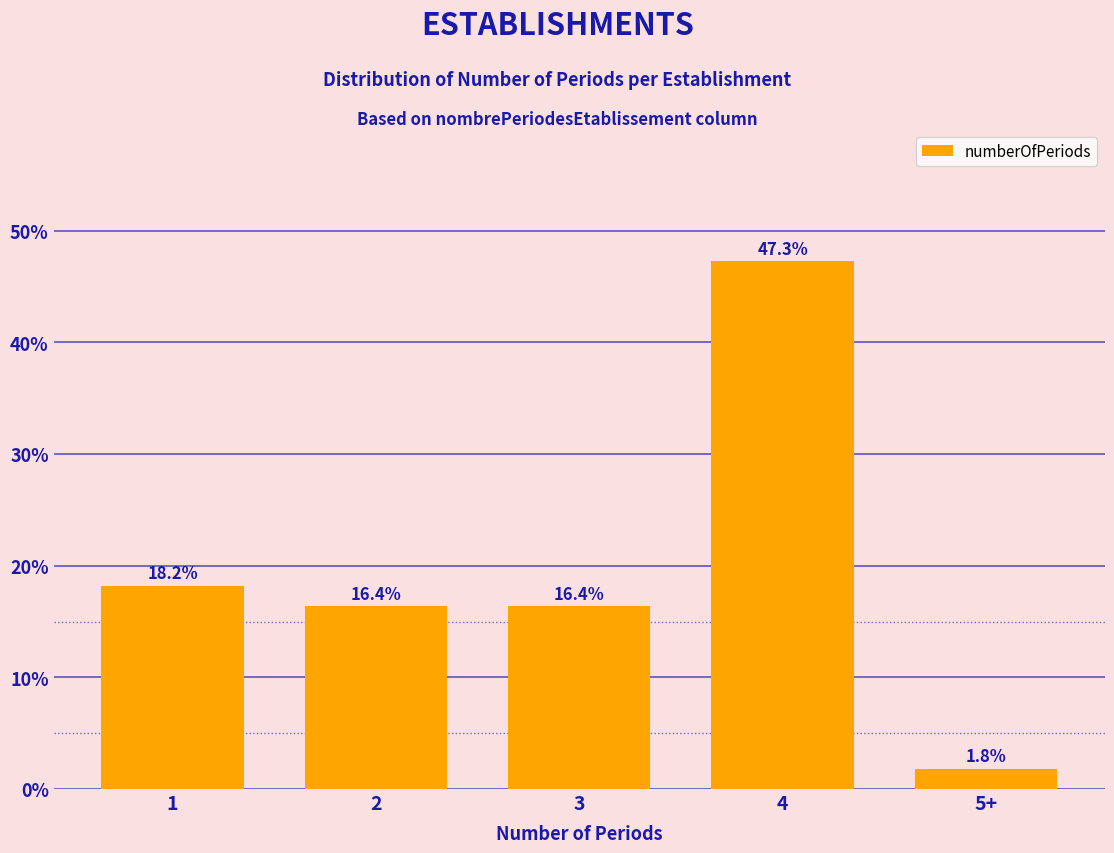

Reading left to right, transcribe all the data shown in this chart.

18.2	16.4	16.4	47.3	1.8